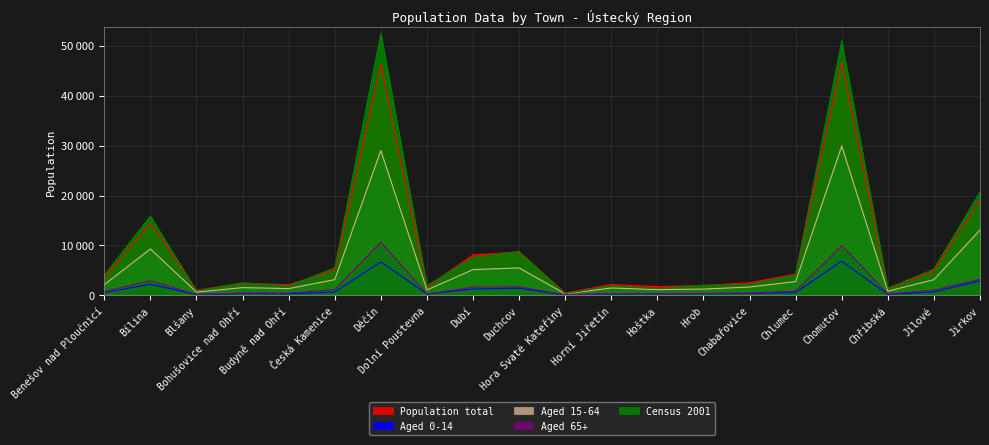

What is the maximum value shown in the chart?

52506